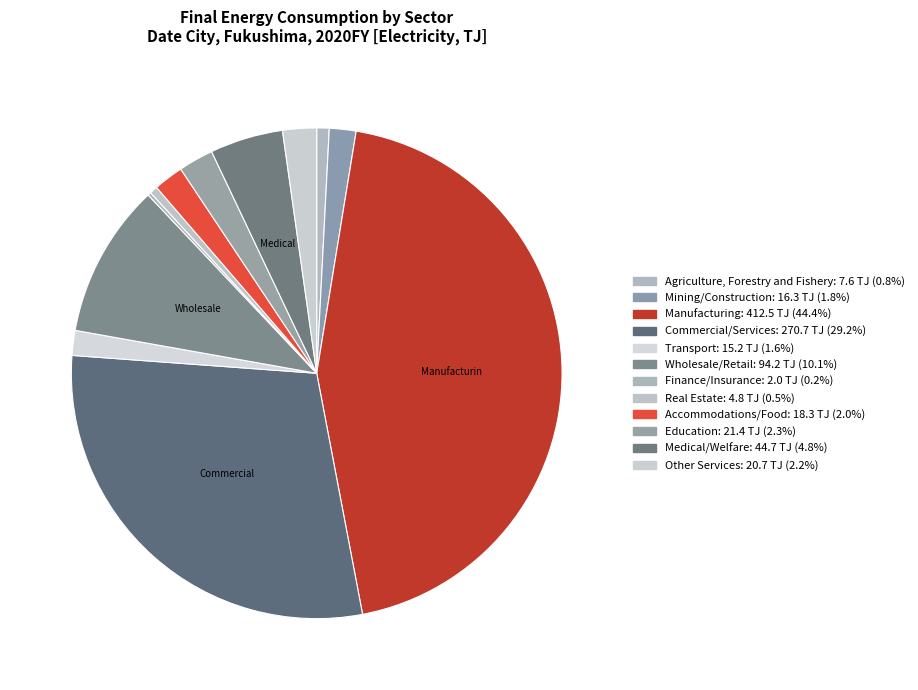

How many segments does this pie chart have?

12